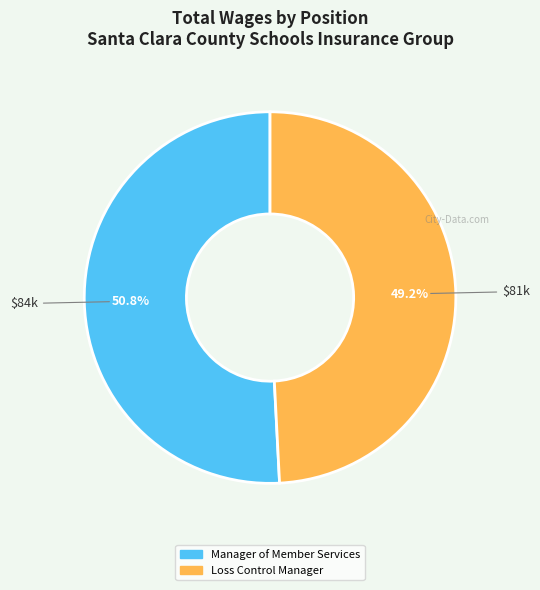

Do Loss Control Manager and Manager of Member Services together represent more than half of the pie?

Yes